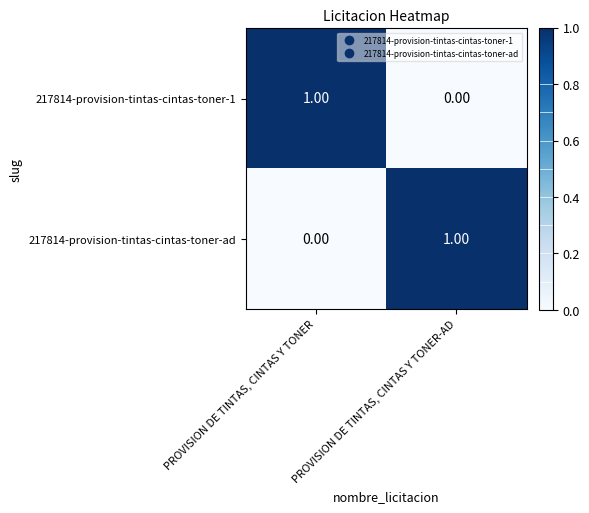

List the labels in order of 217814-provision-tintas-cintas-toner-ad value, largest first.

PROVISION DE TINTAS, CINTAS Y TONER-AD, PROVISION DE TINTAS, CINTAS Y TONER